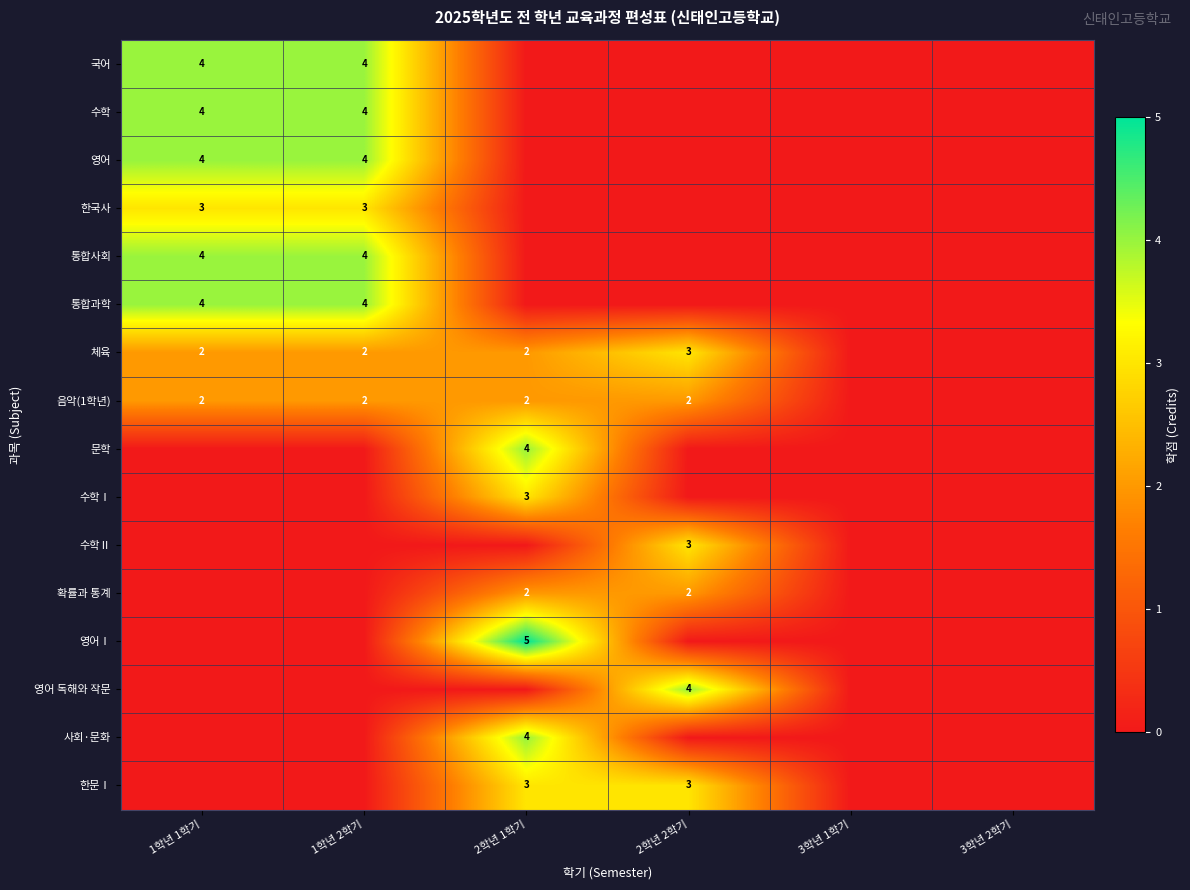

True or false: 문학 has a value of 4 at 2학년 1학기.

True